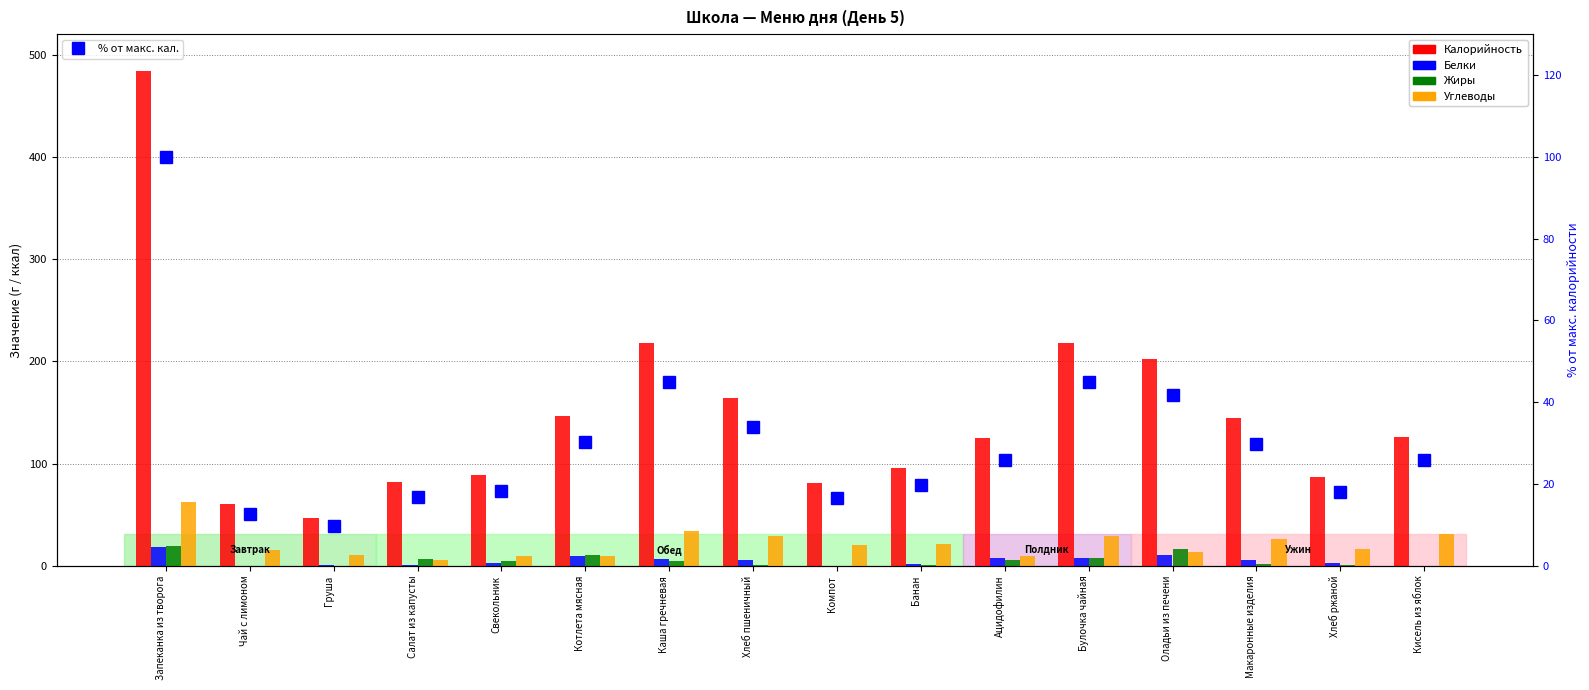

Where is Калорийность nearest to the value 265?

Булочка чайная